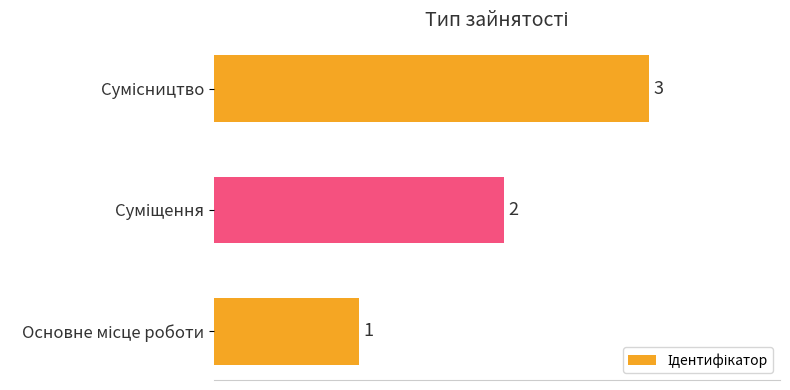

What is the sum of all values?

6